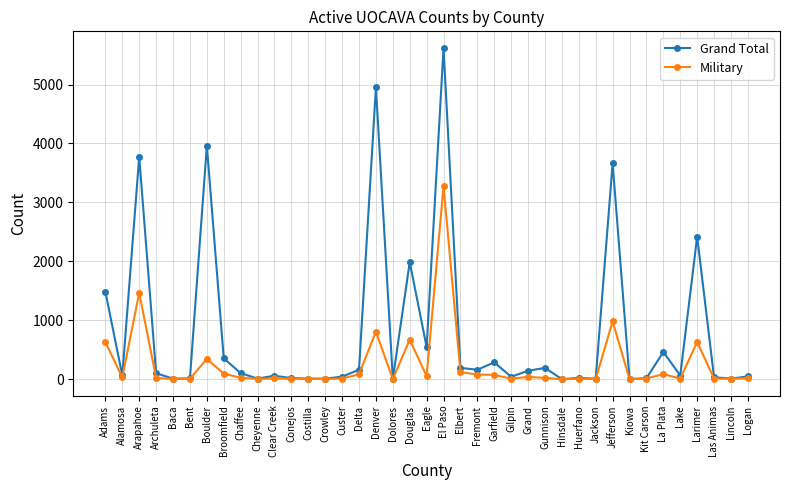

Which category has the highest value in the Grand Total series?

El Paso